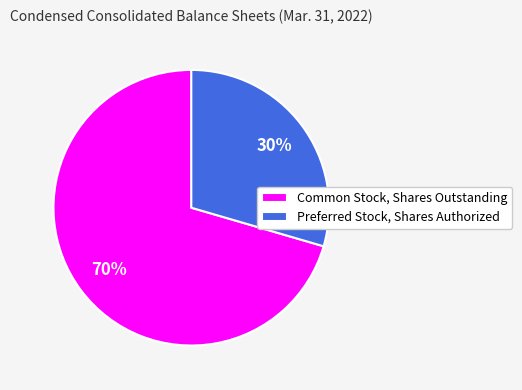

Approximately how many times larger is the value at Preferred Stock, Shares Authorized compared to Common Stock, Shares Outstanding?

0.4